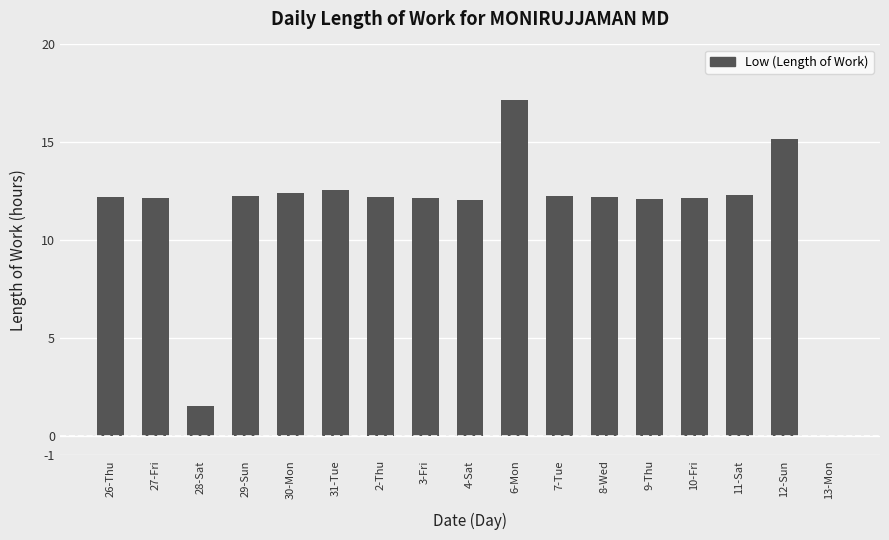

Are the bars horizontal?

No